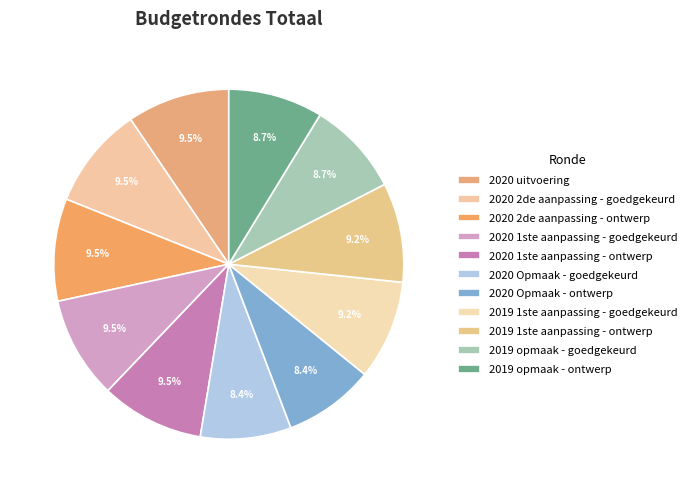

How many segments does this pie chart have?

11